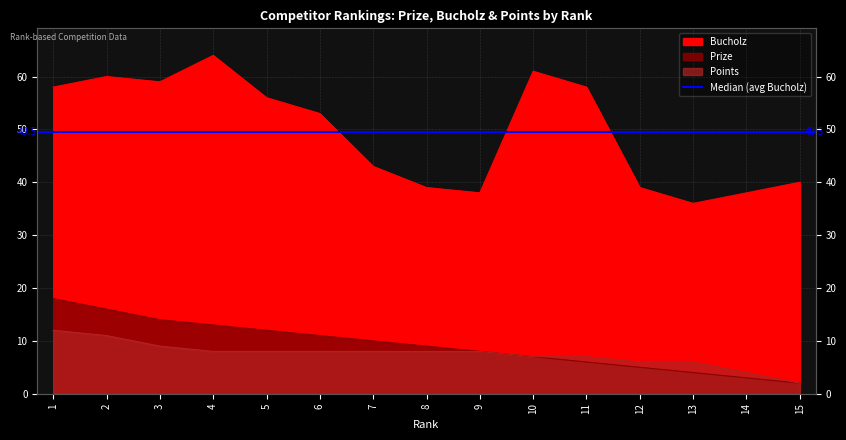

Which series has the largest range (max minus min)?

Bucholz